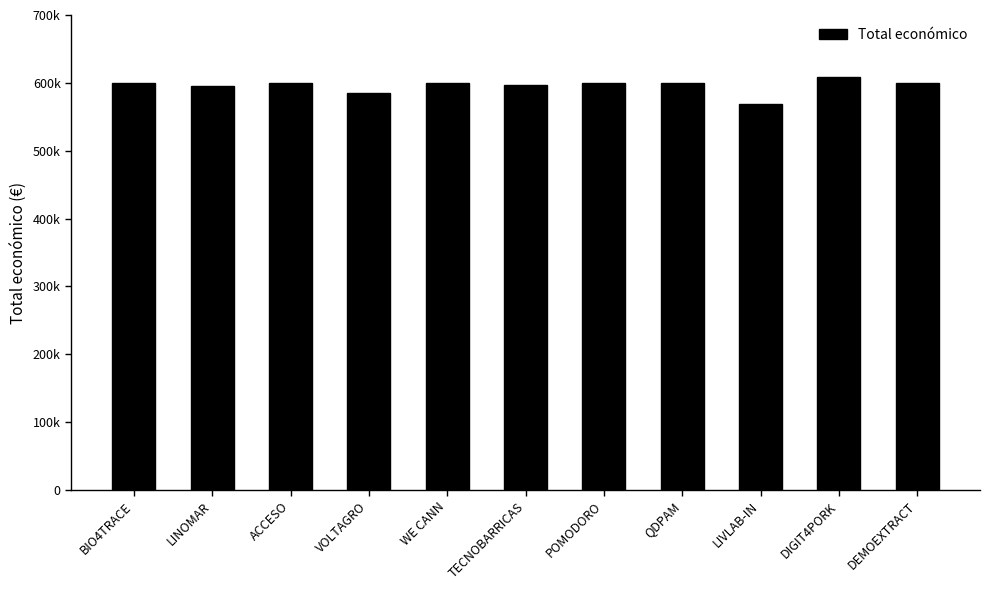

Are the bars horizontal?

No